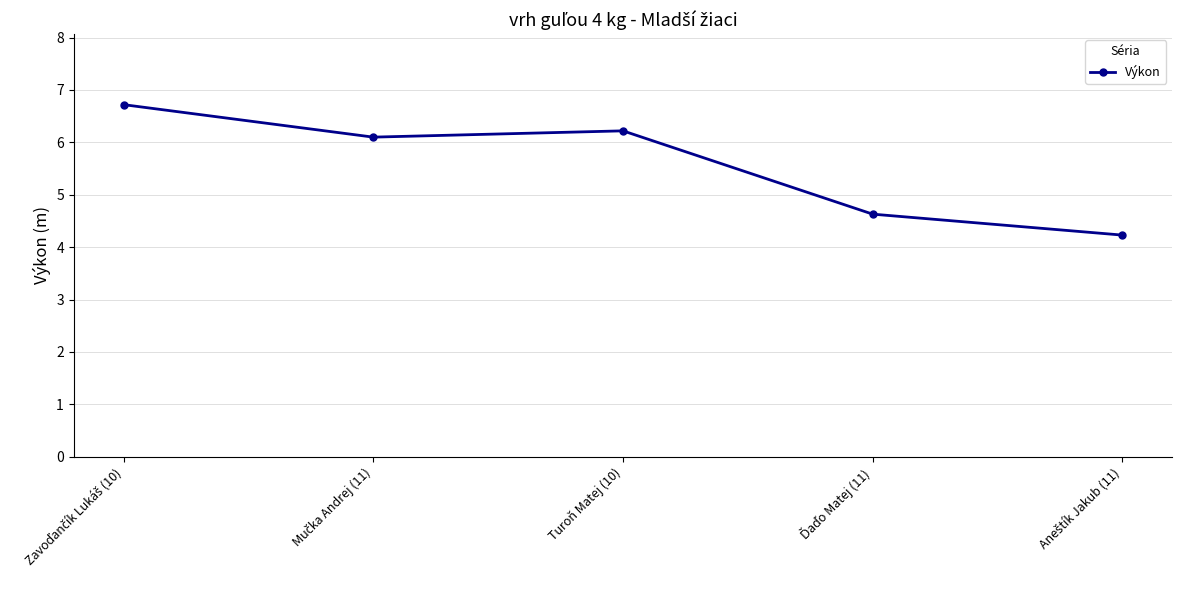

What is the smallest value displayed?

4.2